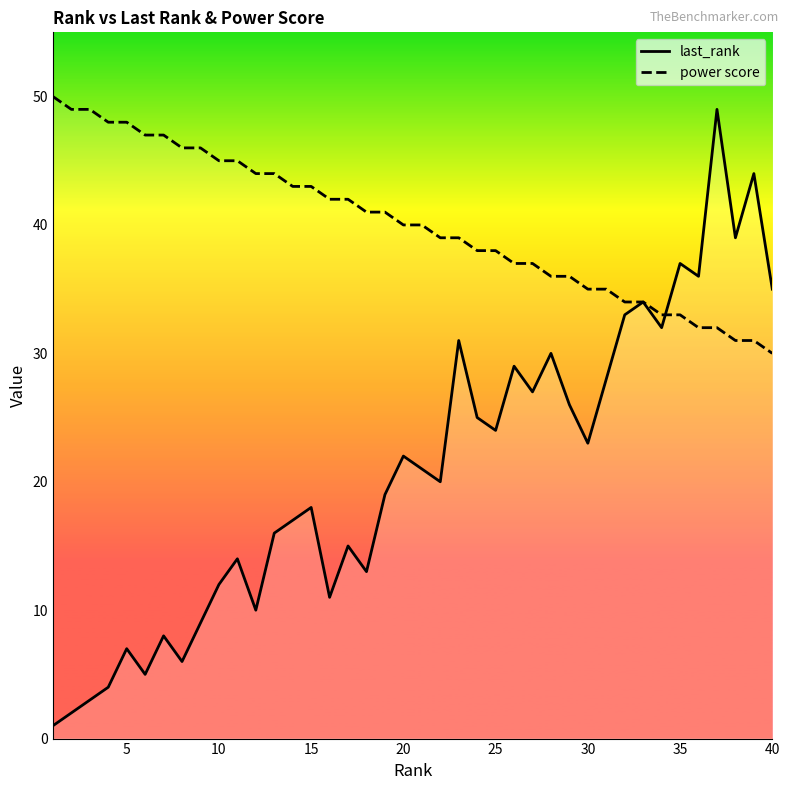

What is the minimum value for last_rank?

1